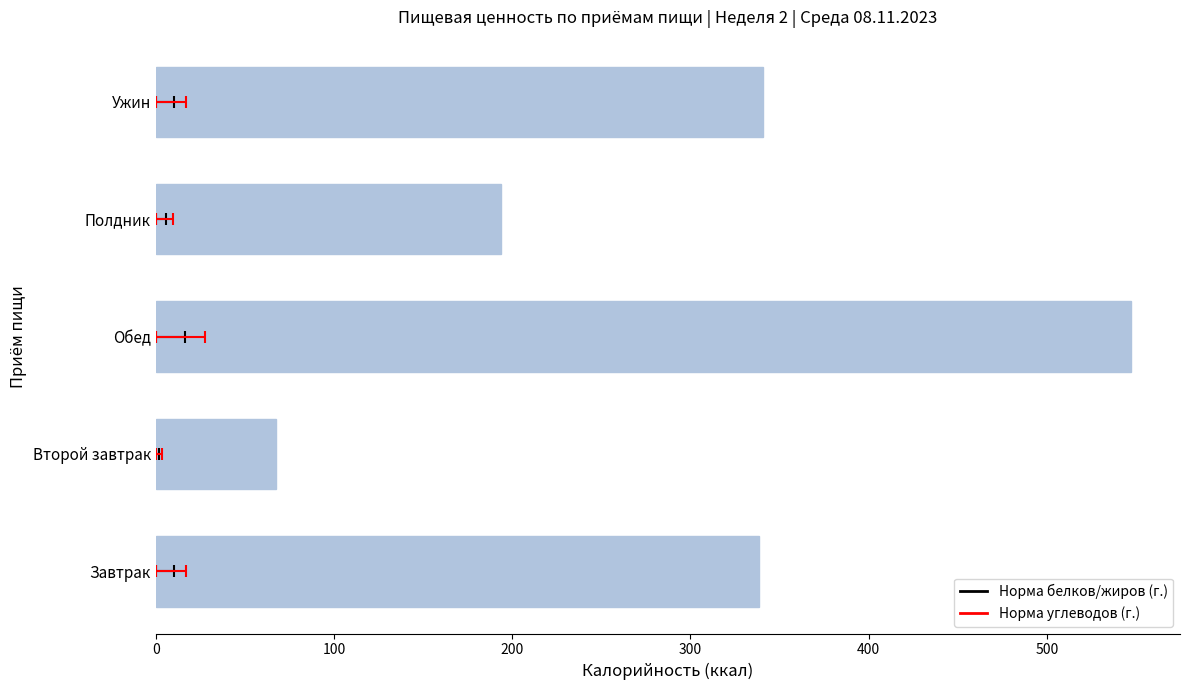

Reading left to right, extract all data points from this chart.

338.2	67.2	547.3	193.7	340.6